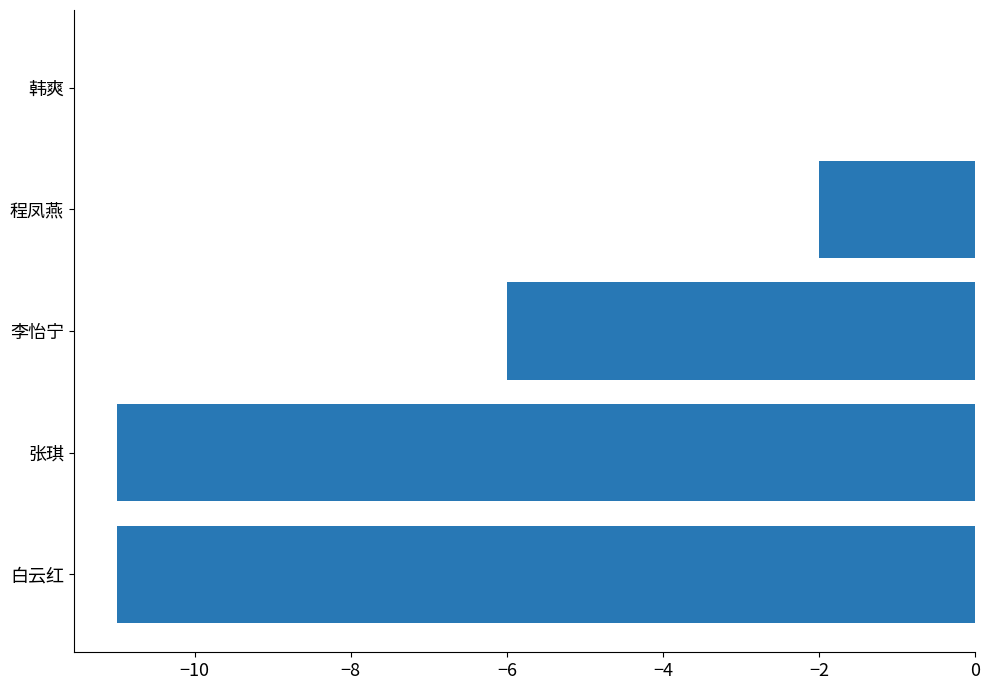

True or false: the data shows -4 at 李怡宁.

False